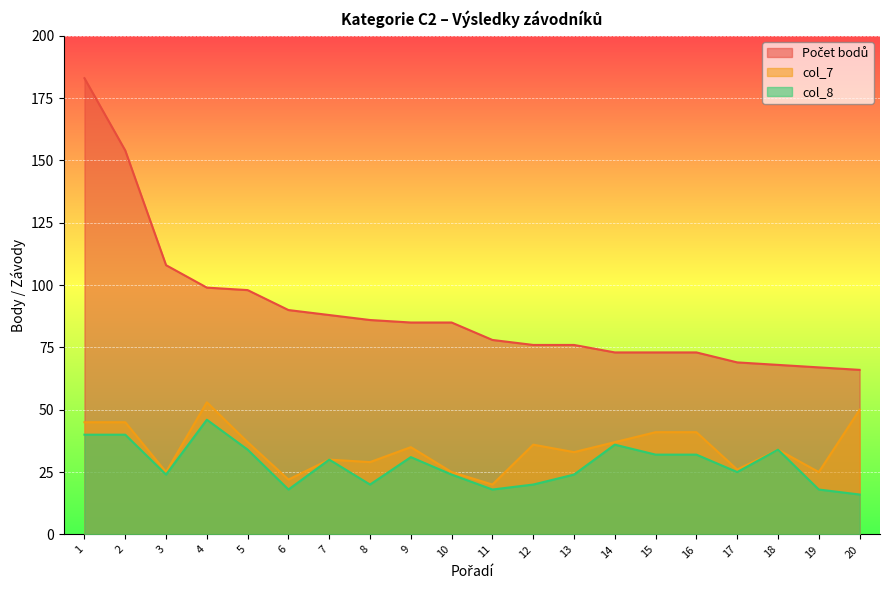

How many categories are shown in the chart?

20